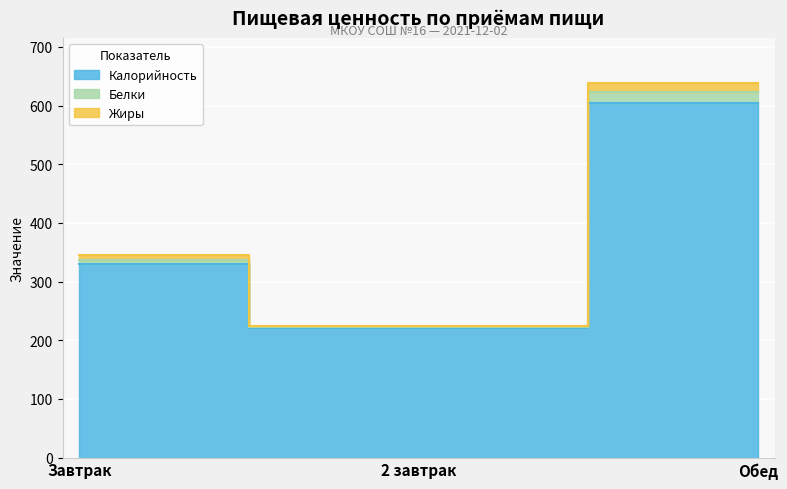

What is the label of the 2nd point from the right?

2 завтрак